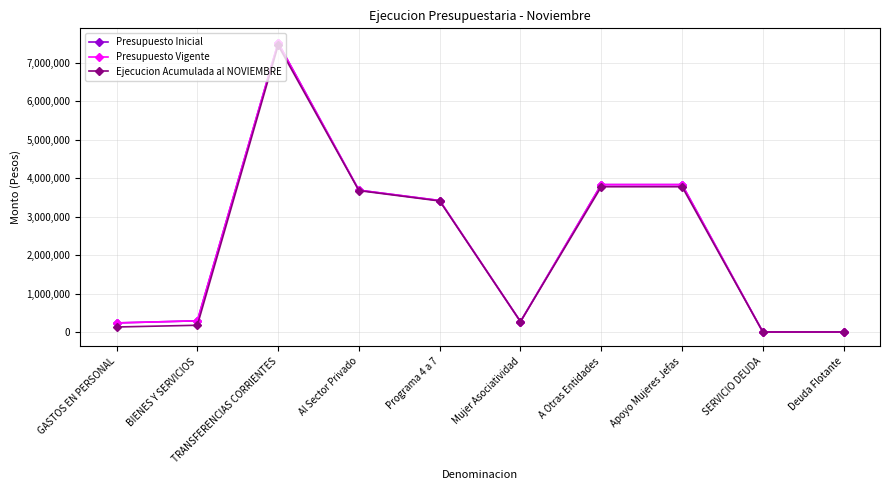

At which category does Presupuesto Inicial reach its first local peak?

TRANSFERENCIAS CORRIENTES